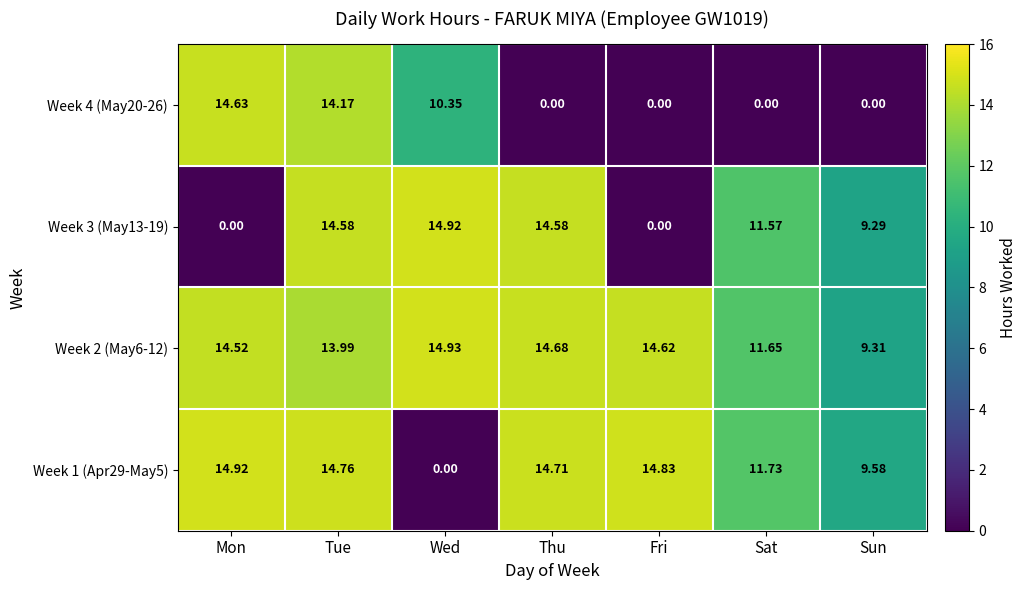

Count the number of data series in this chart.

4